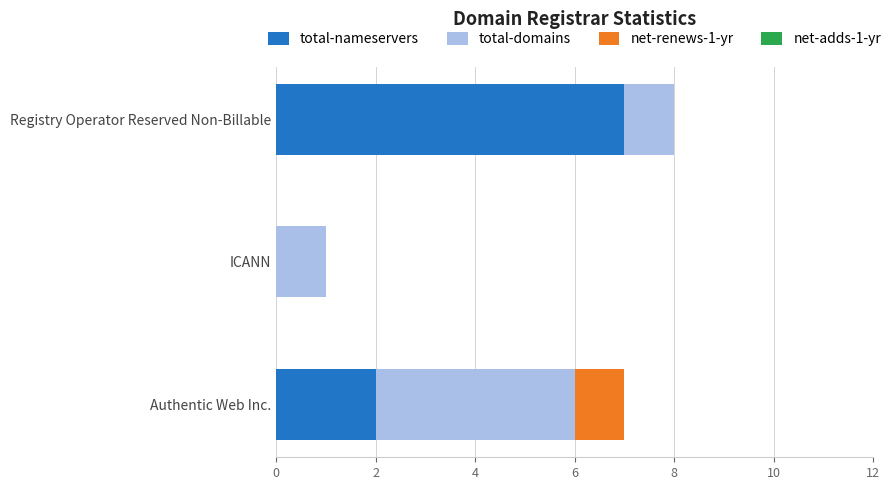

True or false: total-nameservers has a value of 2 at Authentic Web Inc..

True